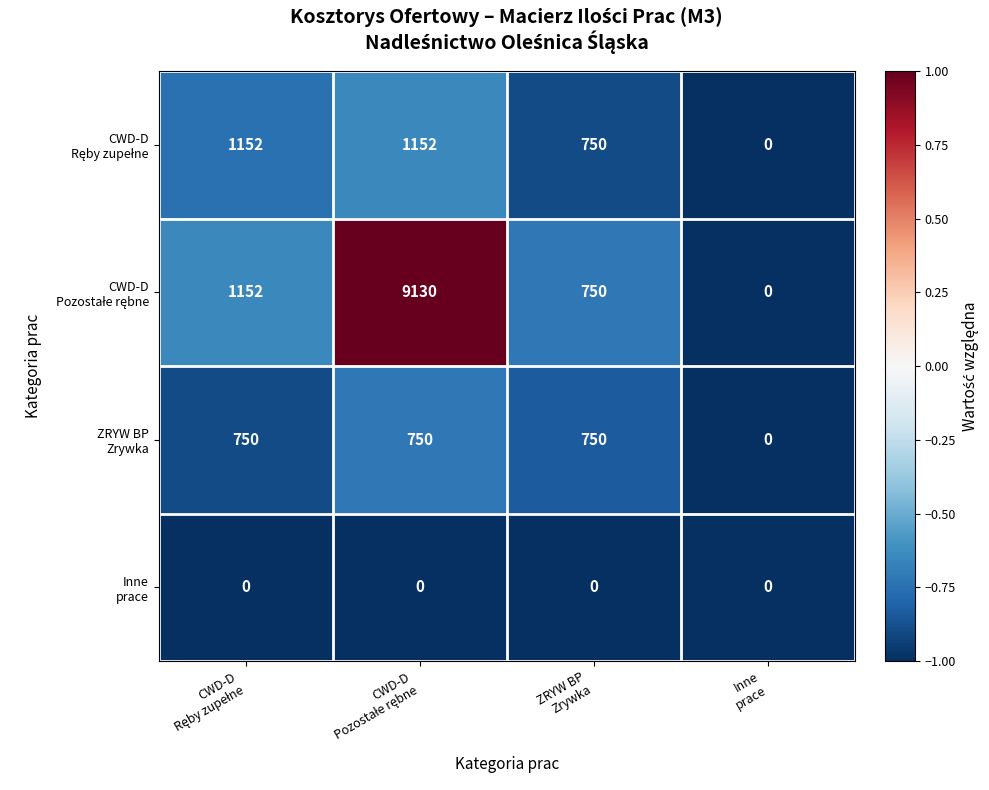

What is the maximum value shown in the chart?

9130